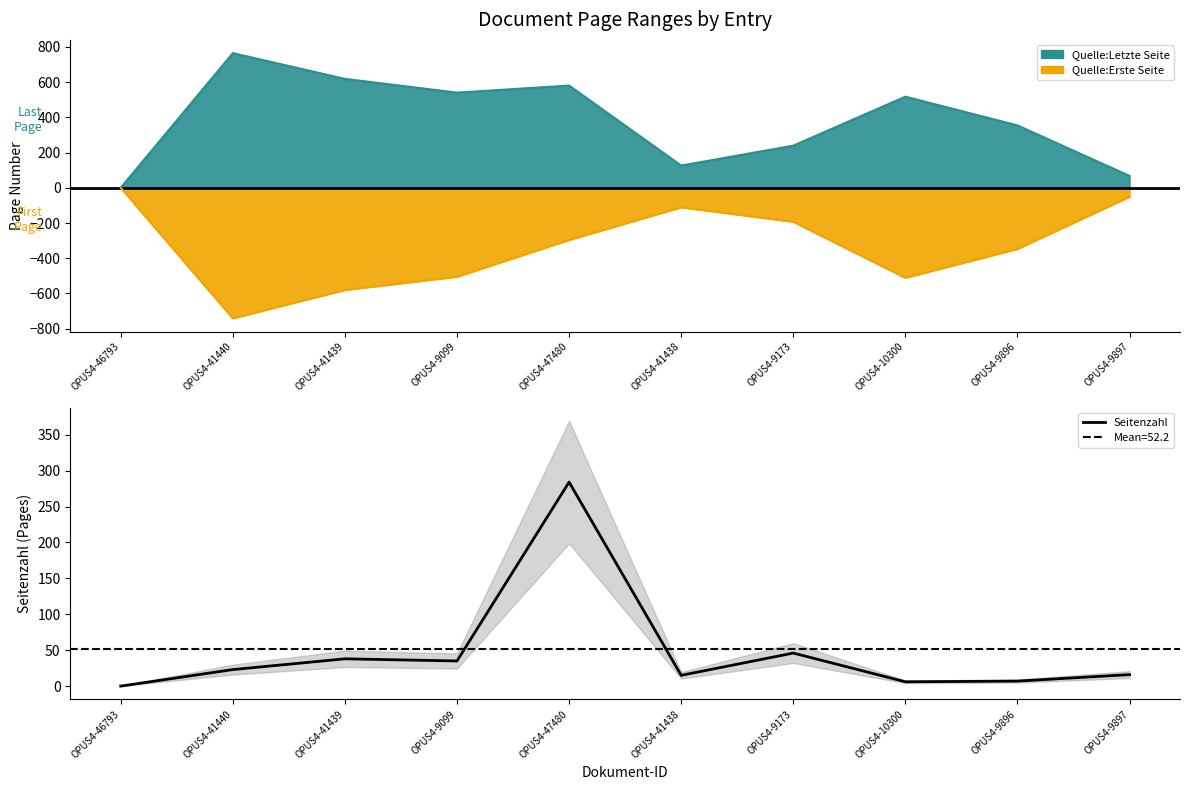

At which category does the data reach its first local valley?

OPUS4-9099